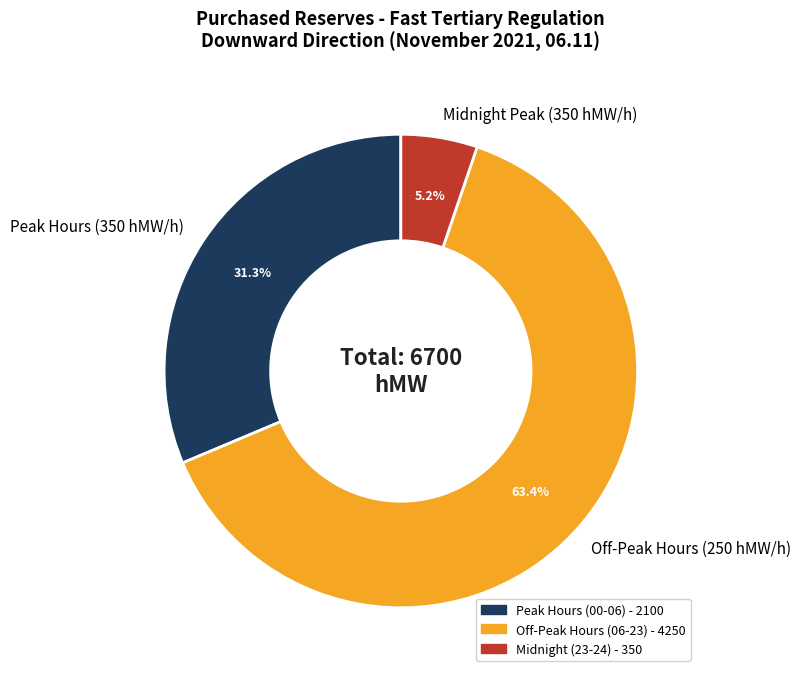

What is the ratio of the value at Peak Hours (350 hMW/h) to the value at Off-Peak Hours (250 hMW/h)?

0.5